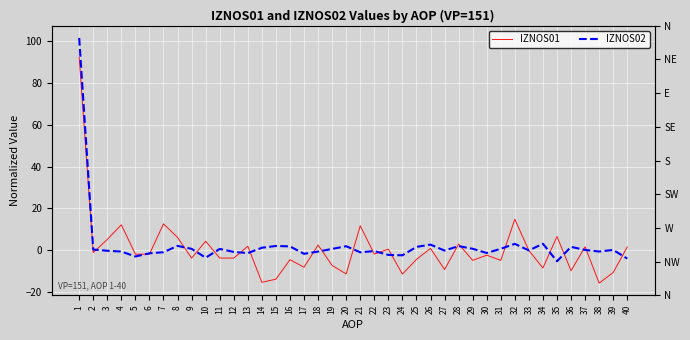

Reading left to right, list all the values displayed in this chart.

IZNOS01: 1=92.2	2=-1.1	3=5.2	4=12.2	5=-1.9	6=-1.9	7=12.6	8=6.1	9=-3.8	10=4.3	11=-3.7	12=-3.7	13=1.9	14=-15.3	15=-13.8	16=-4.5	17=-8.1	18=2.5	19=-7.3	20=-11.3	21=11.7	22=-1.8	23=0.5	24=-11.4	25=-4.4	26=0.9	27=-9.2	28=3.0	29=-4.8	30=-2.3	31=-4.8	32=14.8	33=-0.1	34=-8.5	35=6.6	36=-9.8	37=1.7	38=-15.7	39=-10.6	40=1.6
IZNOS02: 1=101.5	2=0.3	3=-0.2	4=-0.6	5=-3.0	6=-1.4	7=-0.9	8=2.1	9=0.7	10=-3.5	11=0.6	12=-0.8	13=-1.4	14=1.2	15=2.1	16=1.9	17=-1.7	18=-0.6	19=0.7	20=2.0	21=-1.0	22=-0.4	23=-2.2	24=-2.4	25=1.6	26=2.7	27=-0.1	28=2.0	29=0.7	30=-1.3	31=0.7	32=3.1	33=-0.1	34=3.1	35=-5.2	36=1.6	37=0.2	38=-0.6	39=0.2	40=-4.0